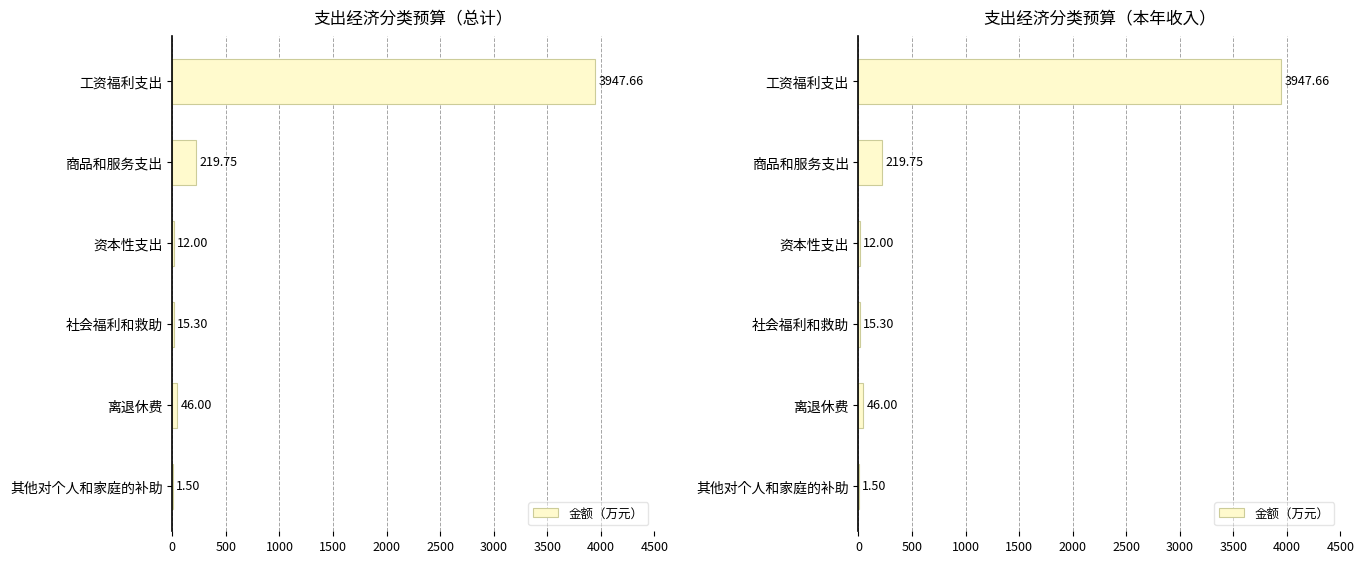

Count the number of values greater than 46.

2